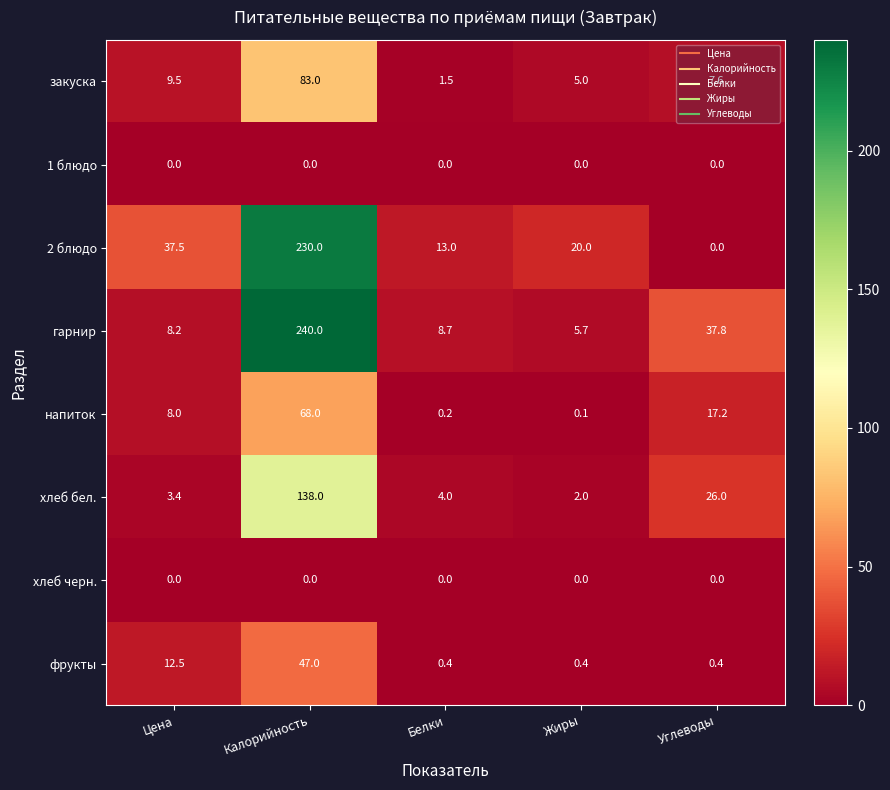

How many data points does each series have?

5